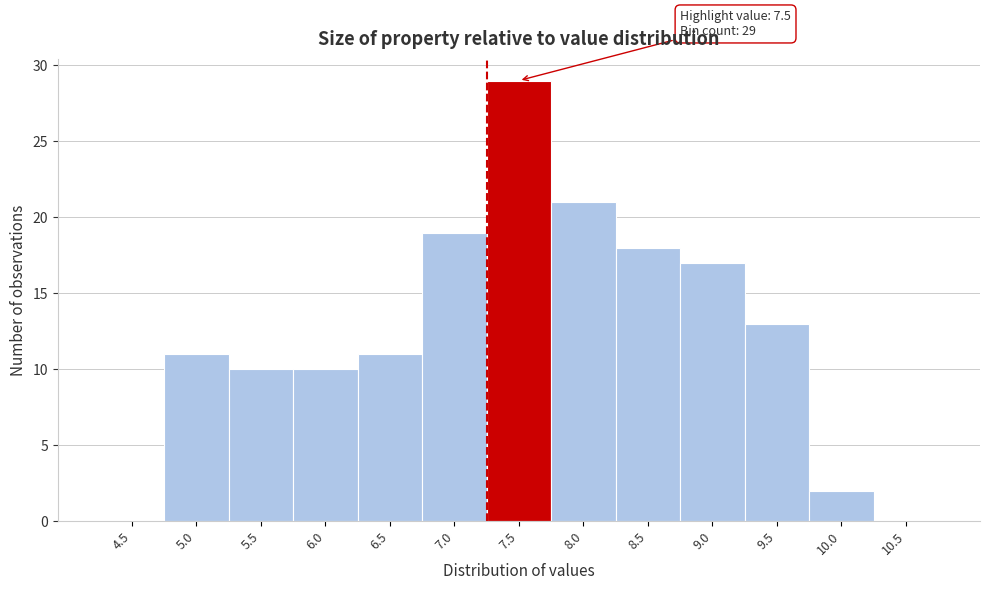

Reading right to left, transcribe all the data shown in this chart.

10.5=0	10.0=2	9.5=13	9.0=17	8.5=18	8.0=21	7.5=29	7.0=19	6.5=11	6.0=10	5.5=10	5.0=11	4.5=0